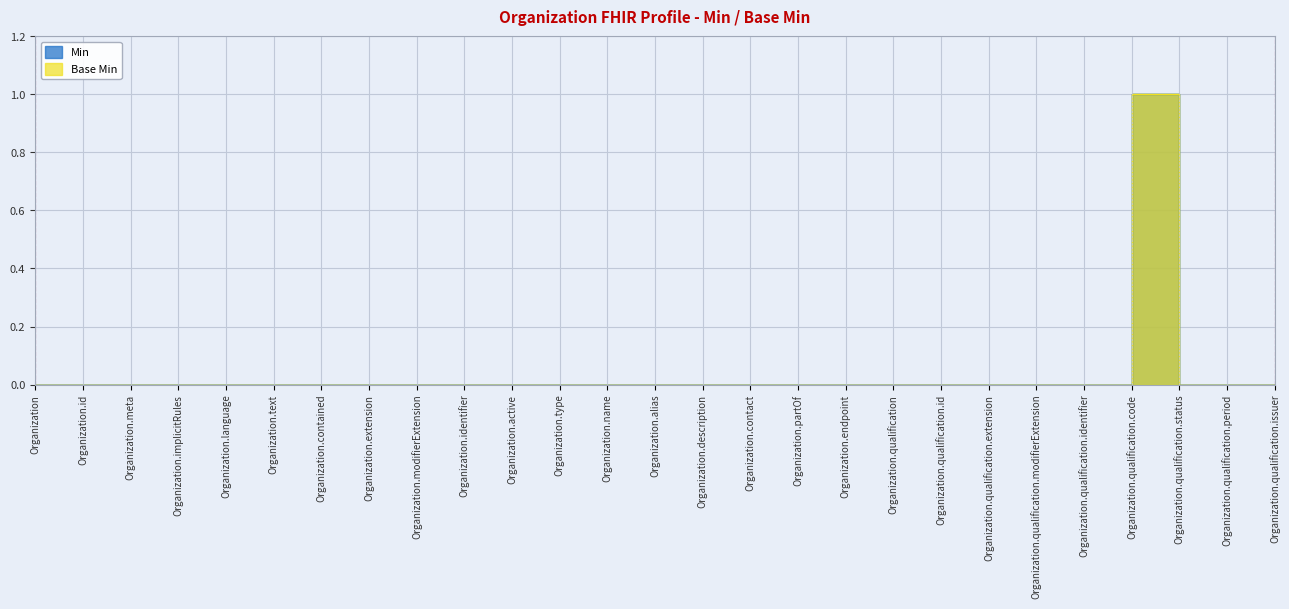

At which label does Min reach its peak?

Organization.qualification.code